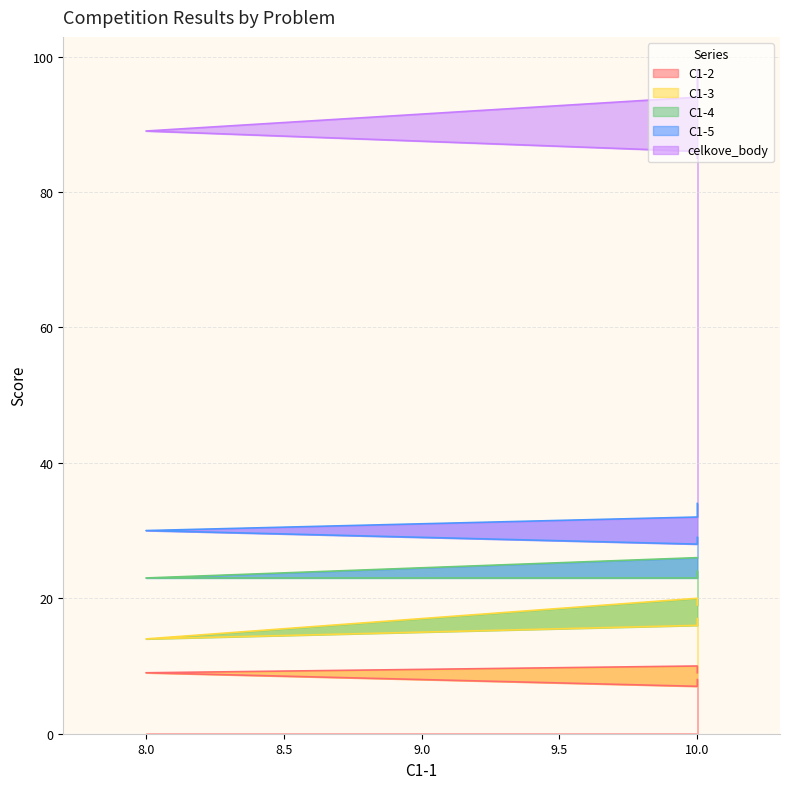

The value of C1-2 at 10 is 8. True or false?

True